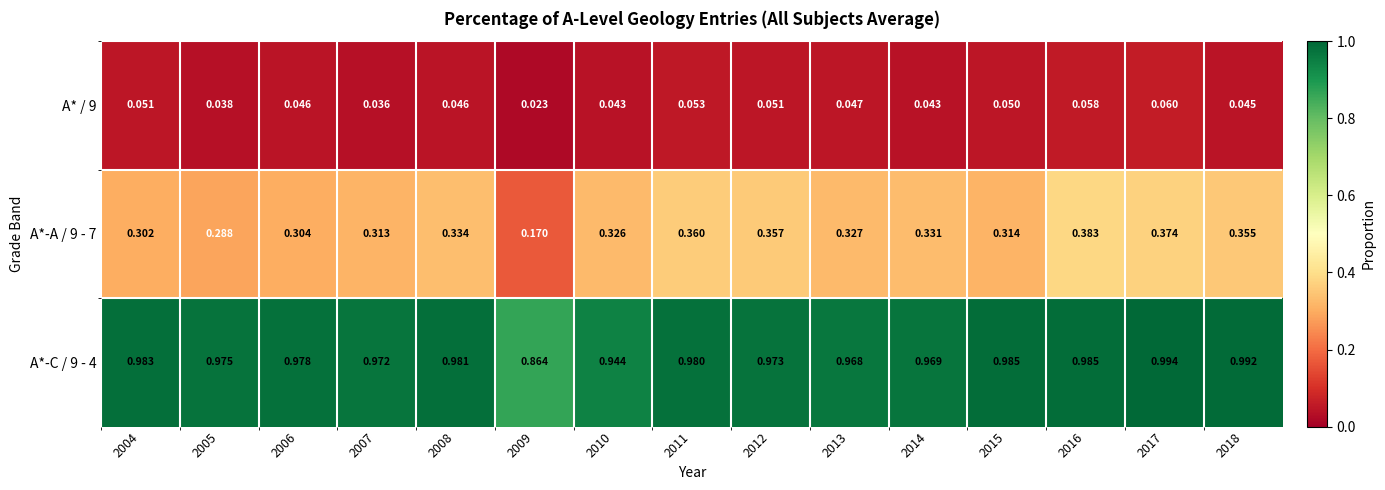

Is the value of A*-A / 9 - 7 at 2005 greater than the value of A*-C / 9 - 4 at 2004?

No